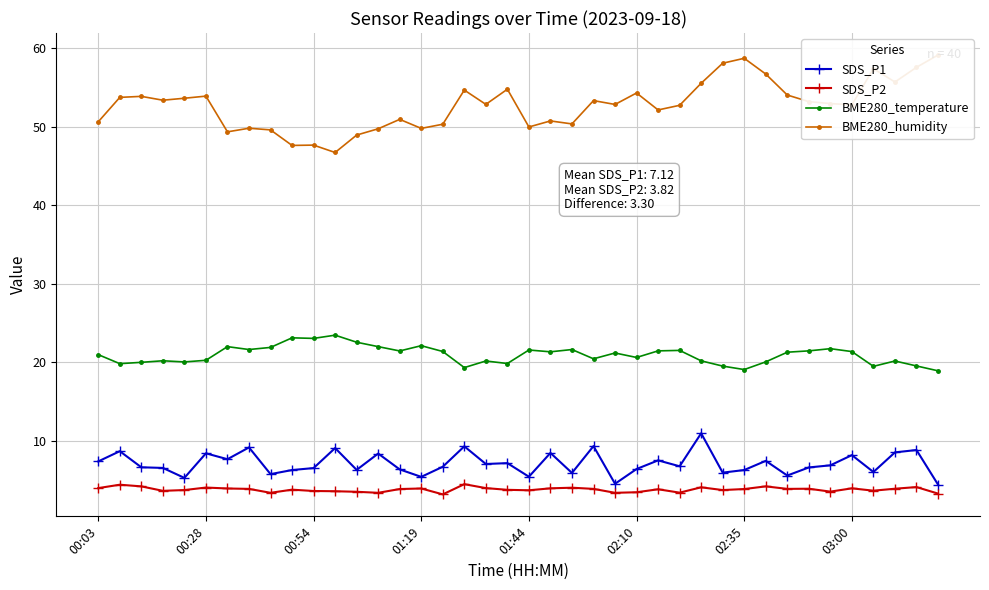

Count the number of categories in the chart.

40